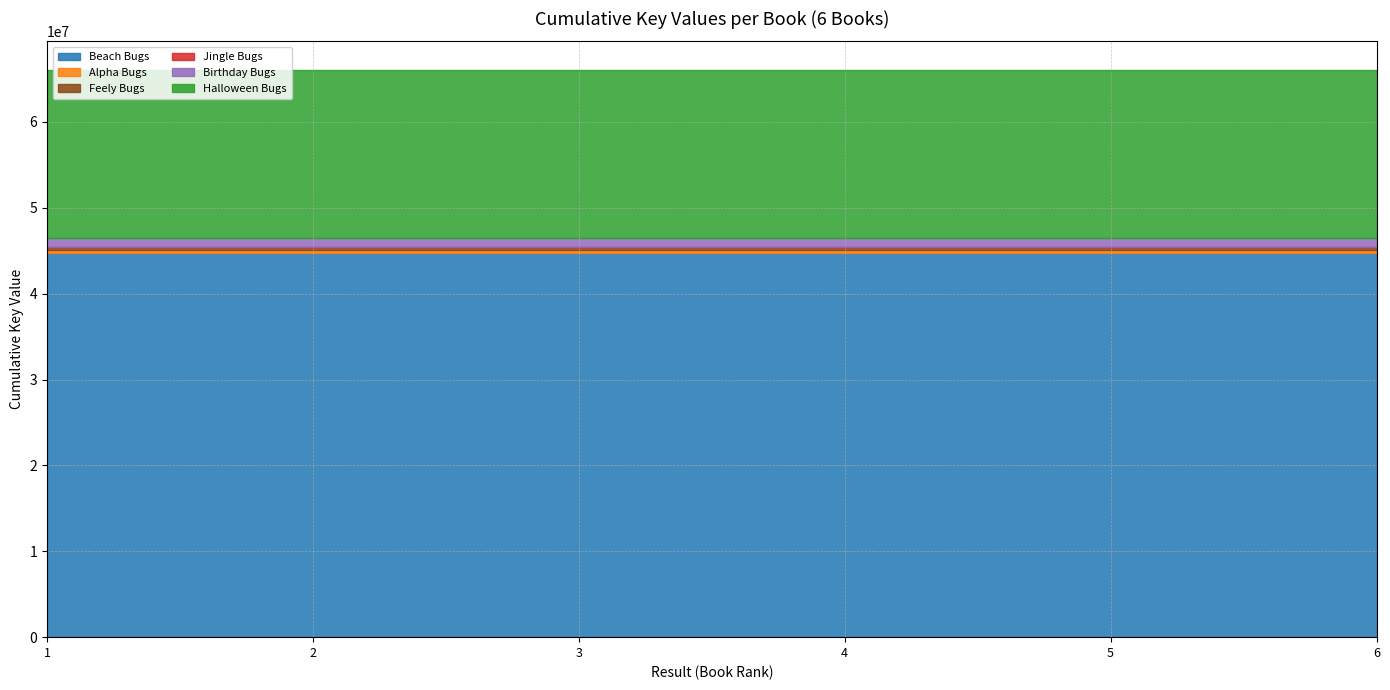

What is the value of the Halloween Bugs point at the 3rd from the left?

19535829